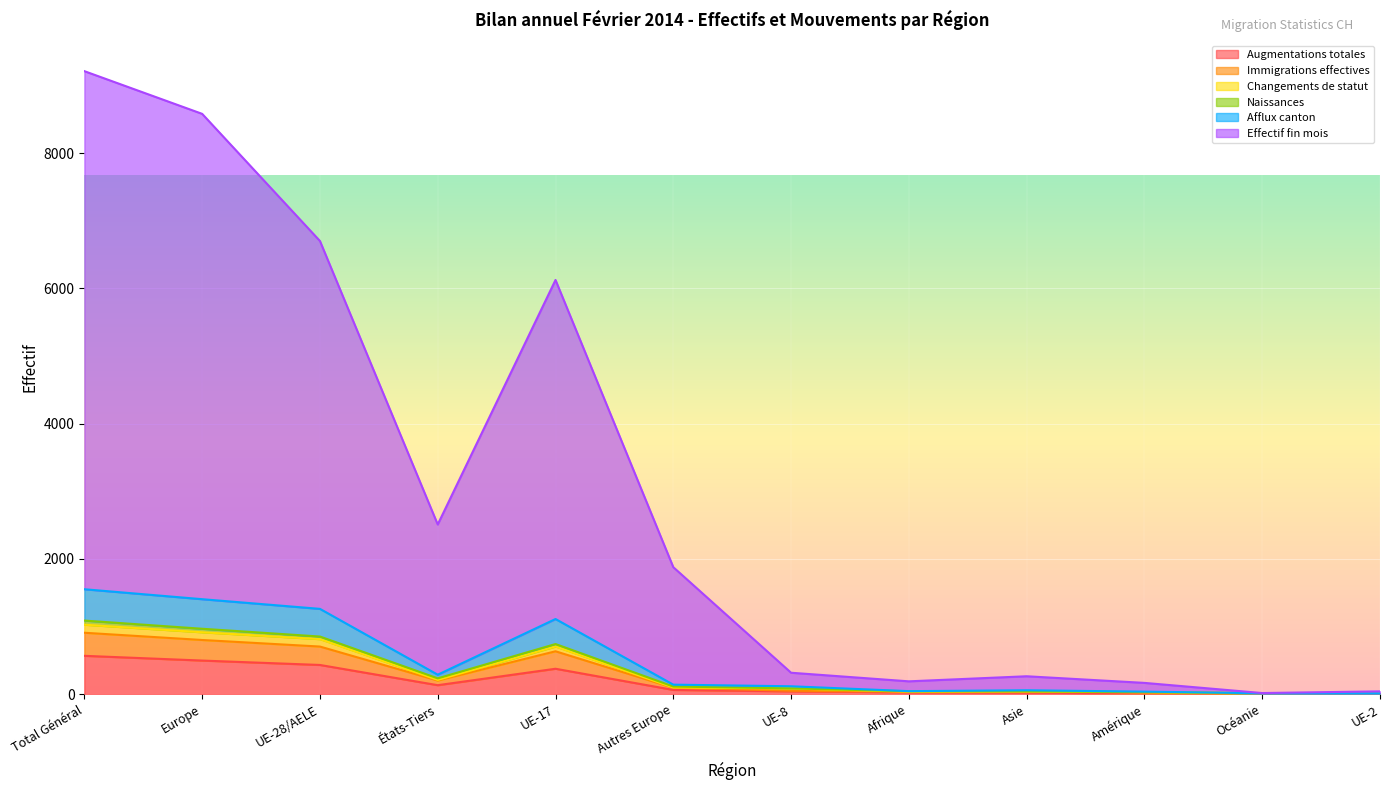

Which category has the highest value across all series?

Total Général